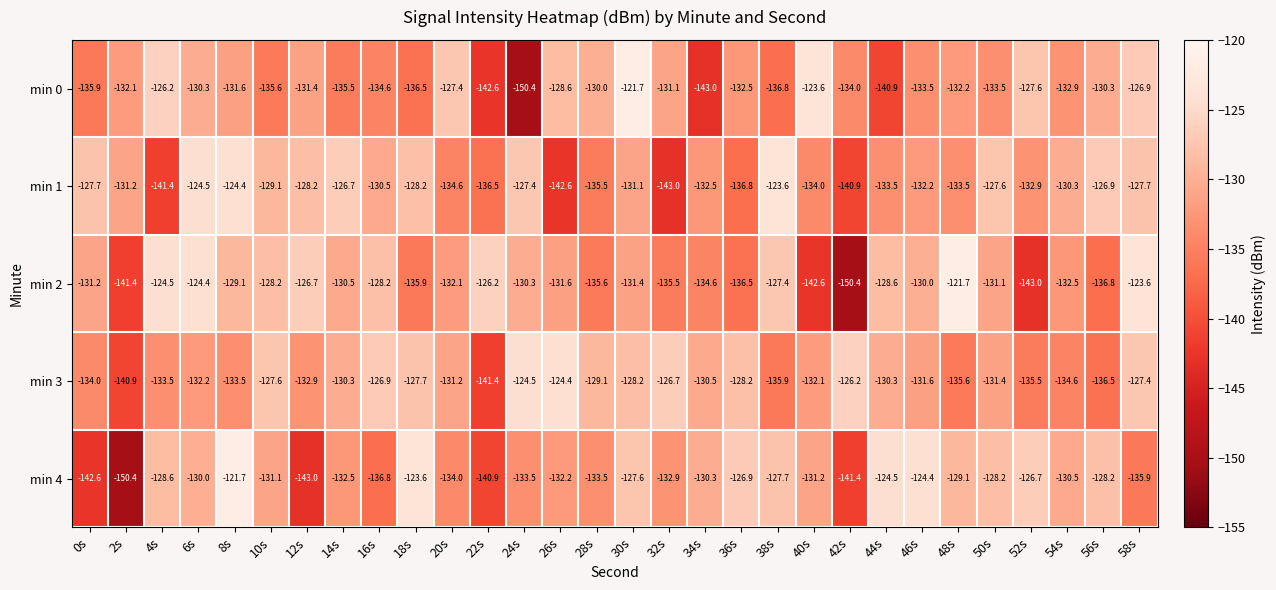

What is the difference between the maximum and minimum values in the min 3 series?

17.0